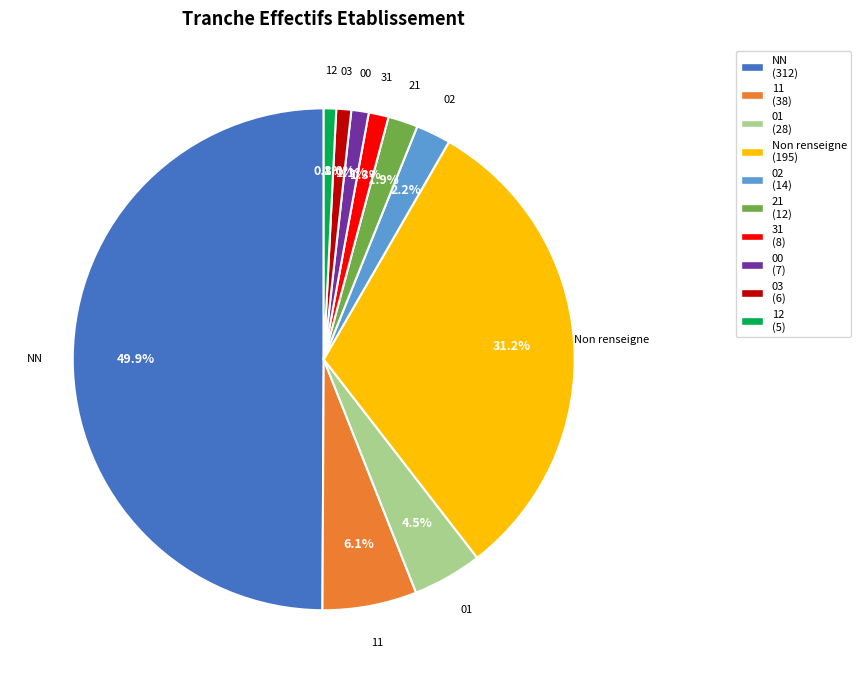

Which slice is the smallest?

12